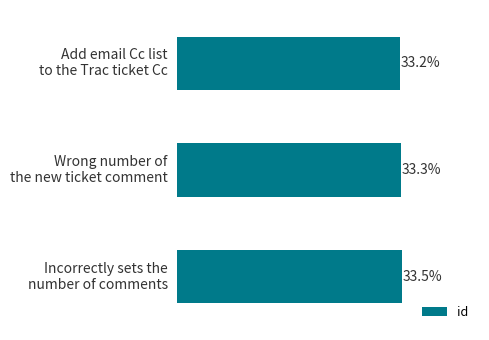

Does the chart contain any negative values?

No